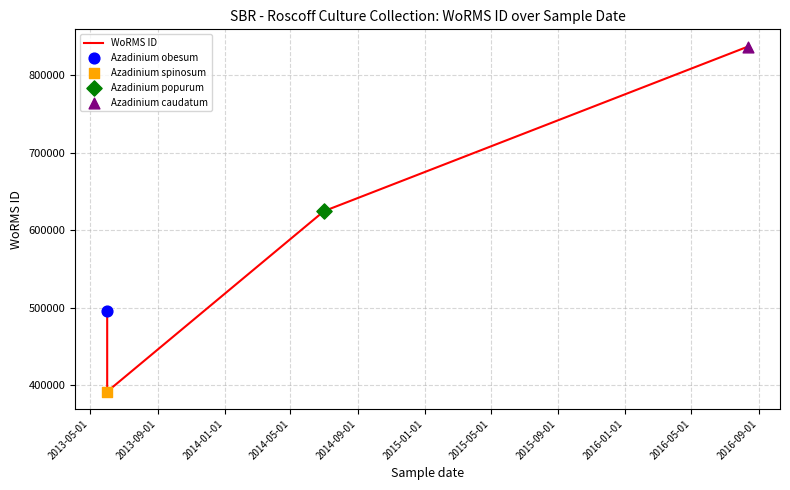

Approximately how many times larger is the value at 2013-09-01 compared to 2014-05-01?

0.5